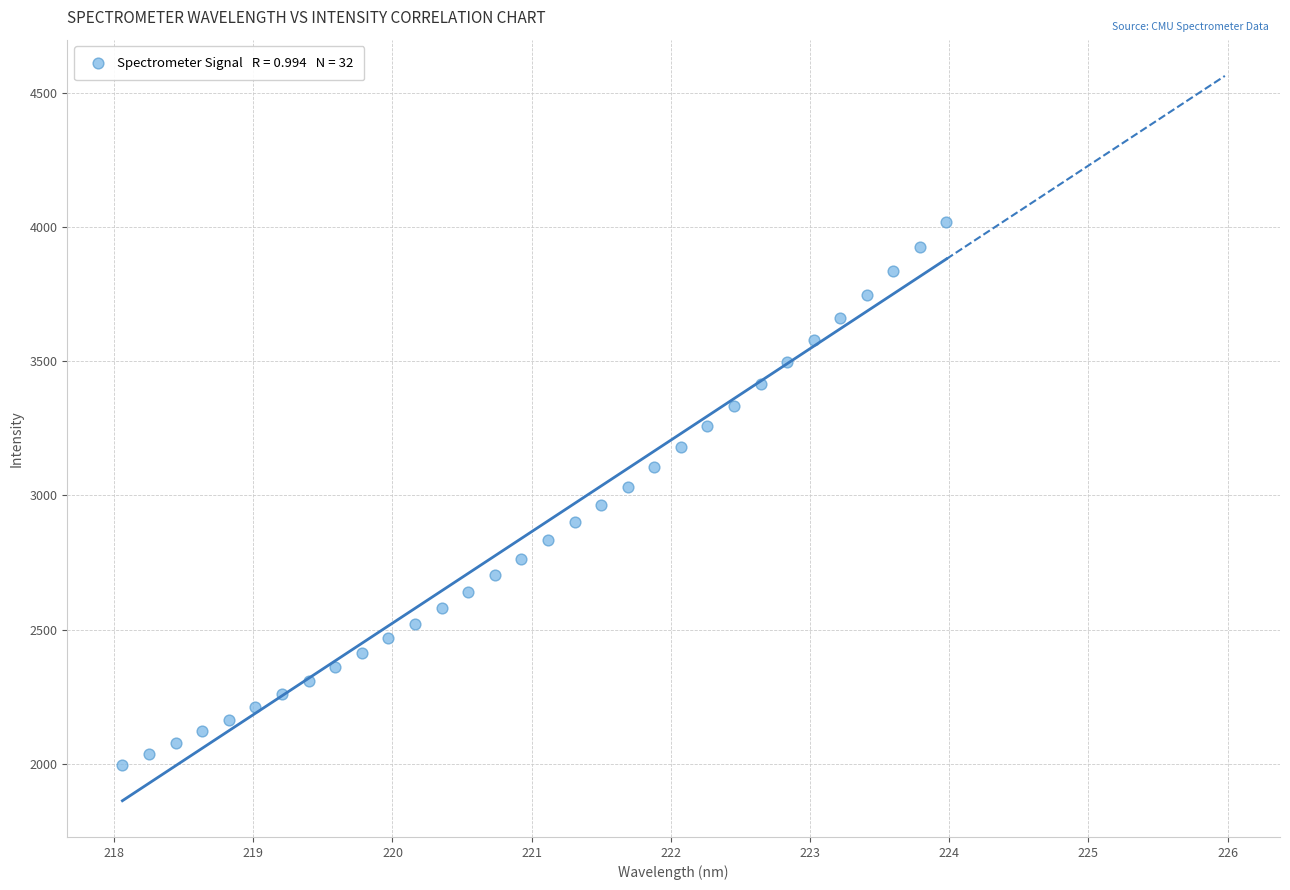

What is the range of Y values (max minus min)?

2023.2